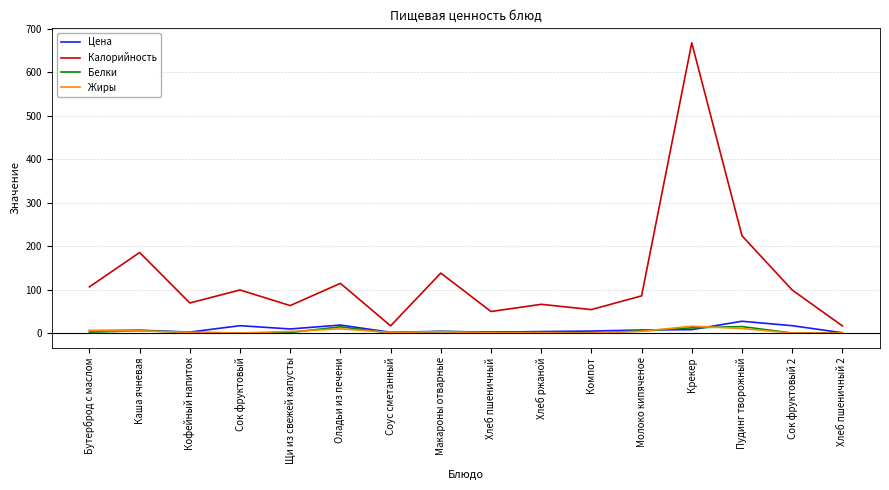

True or false: Калорийность and Белки intersect in this chart.

False